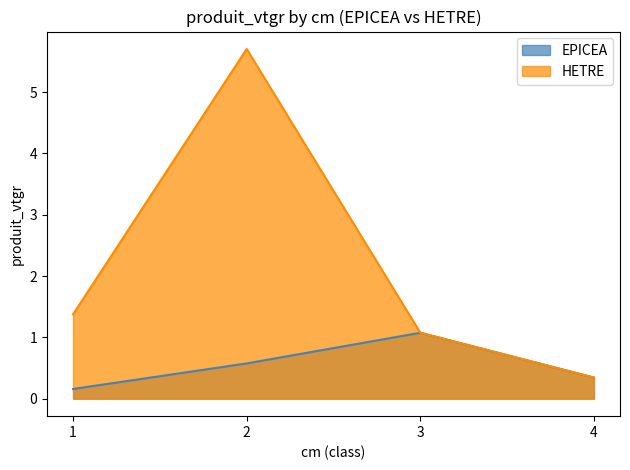

What is the highest value of the EPICEA series?

1.1